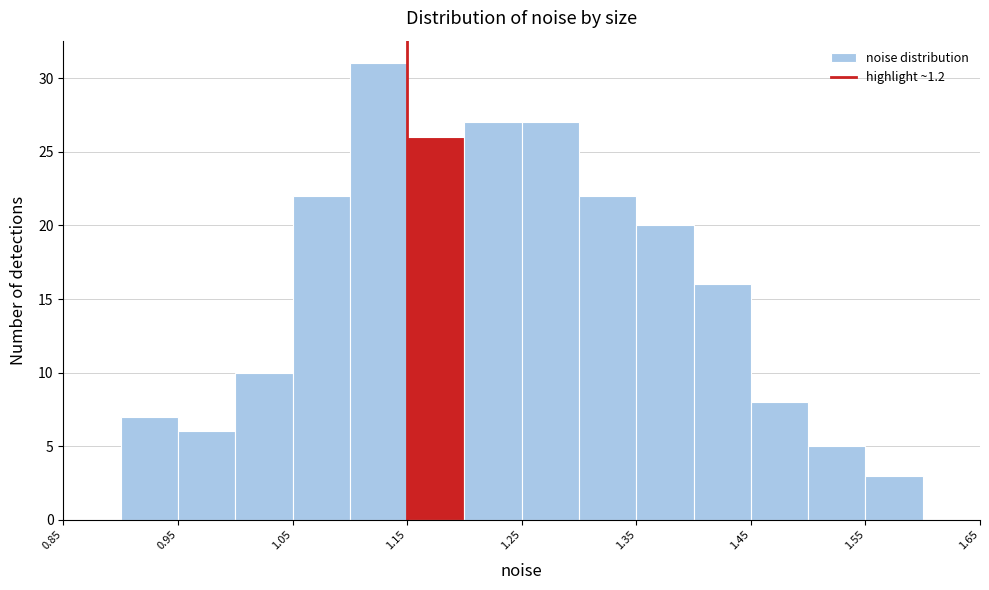

What is the height of the bar covering 1.20 to 1.25 on the x-axis? The values are not printed on the chart, so give them approximately, as read against the axis.

27